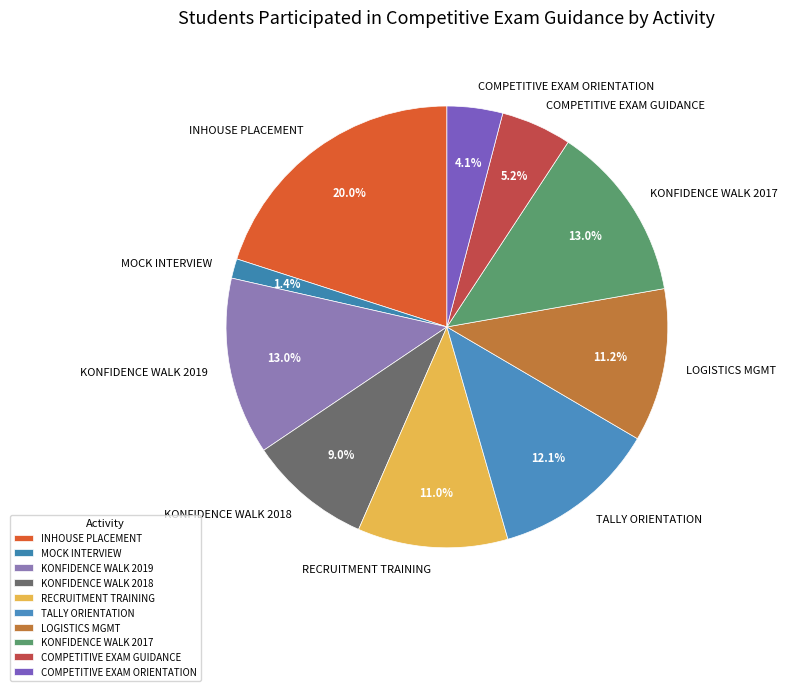

What is the ratio of the value at COMPETITIVE EXAM GUIDANCE to the value at KONFIDENCE WALK 2018?

0.6